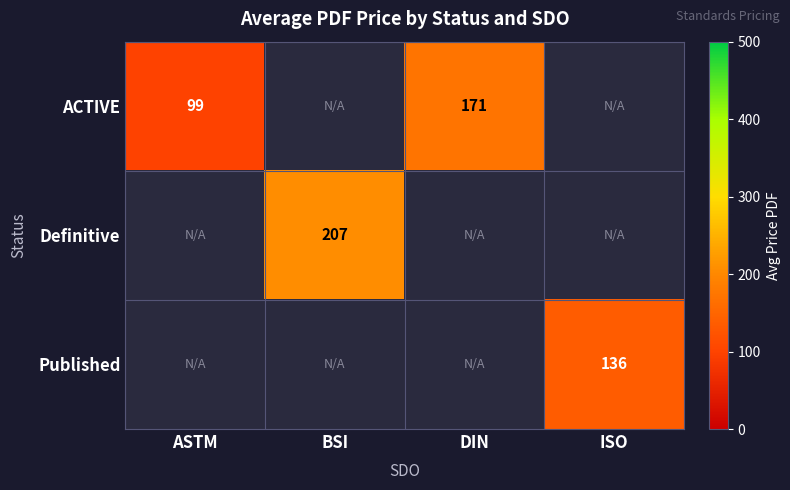

Is it true that ACTIVE equals 99 at ASTM?

True